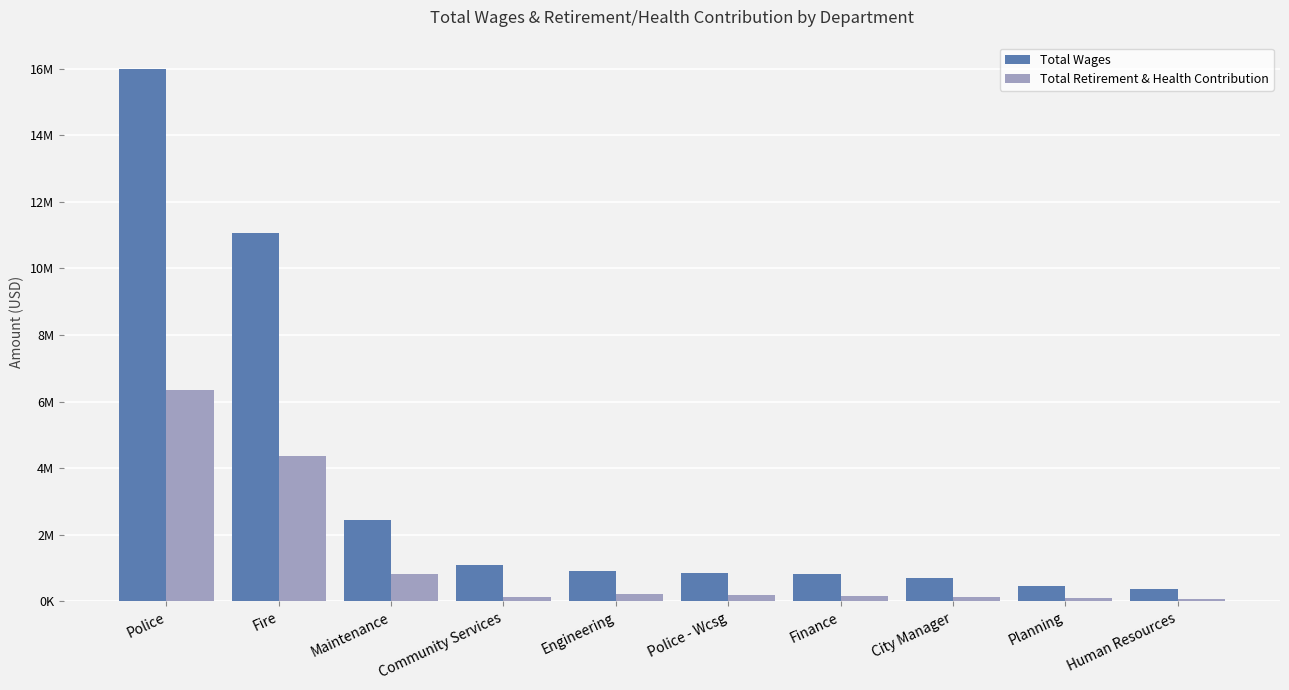

Are the bars grouped side by side (vs. stacked)?

Yes